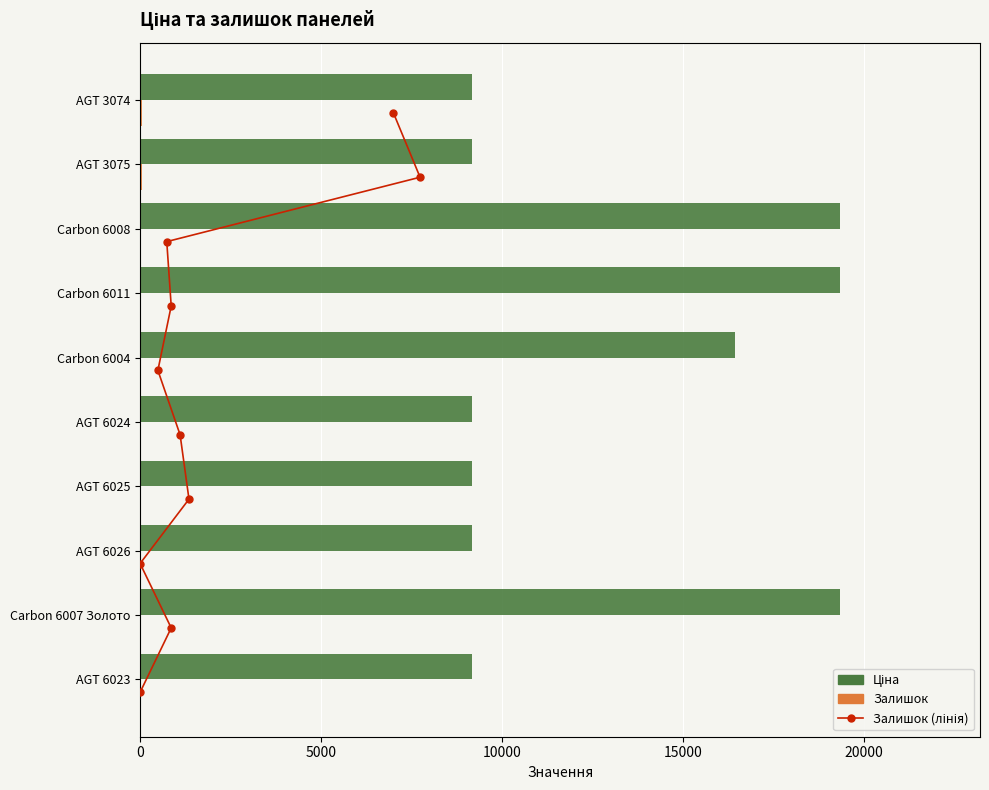

Between AGT 3074 and AGT 6023, which is larger?

AGT 3074